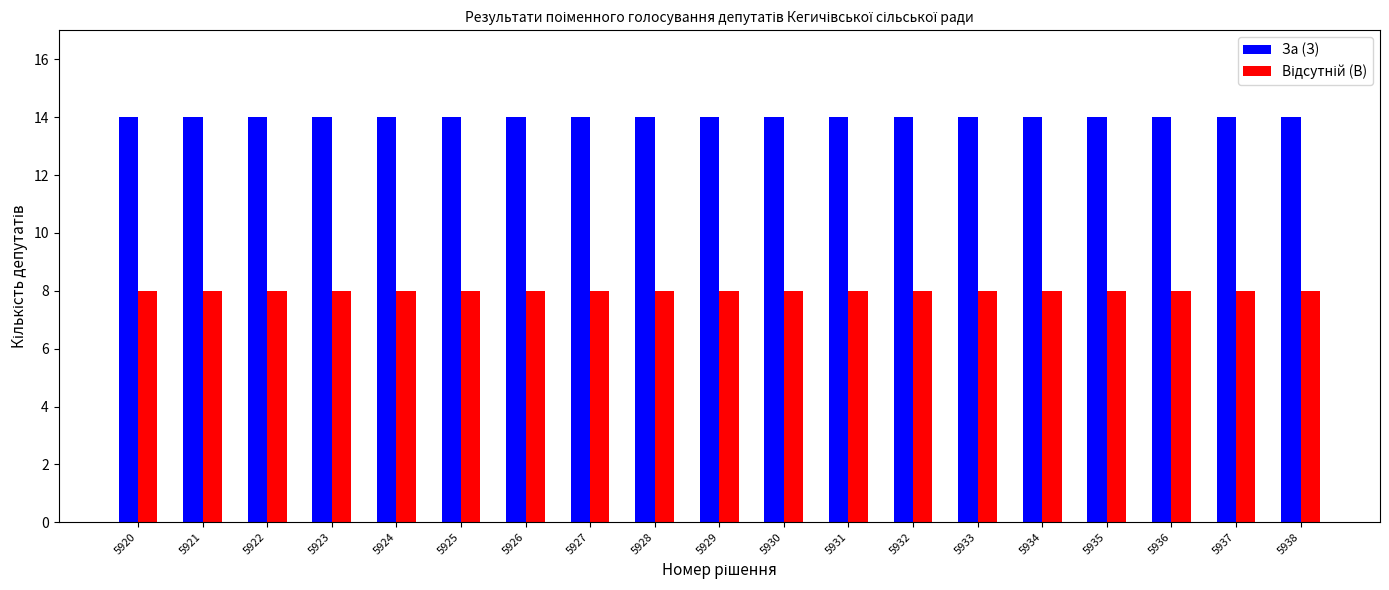

What is the sum of the За (З) values at 5930 and 5921?

28